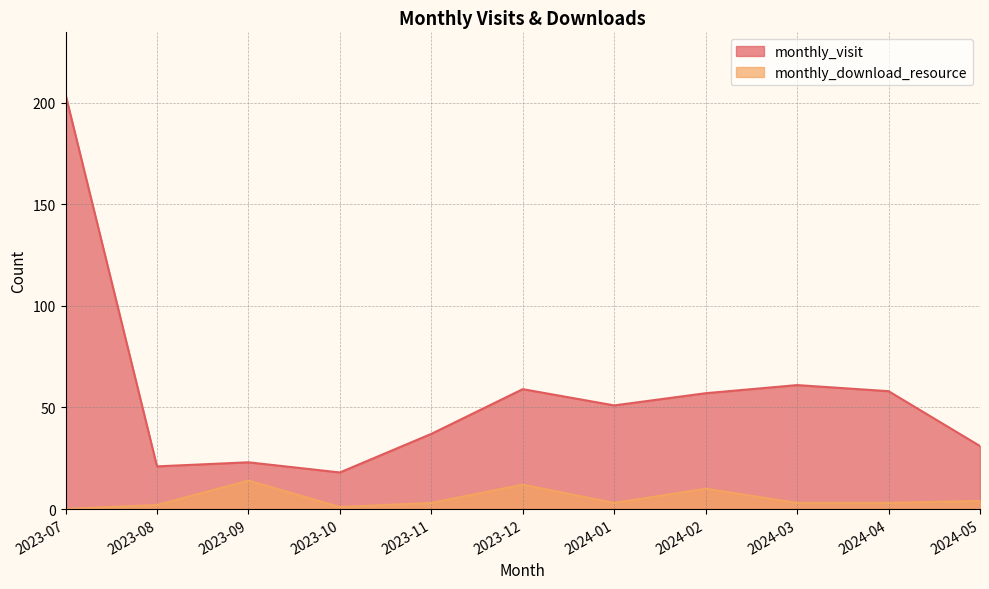

What is the sum of the monthly_download_resource values at 2023-11 and 2023-09?

17